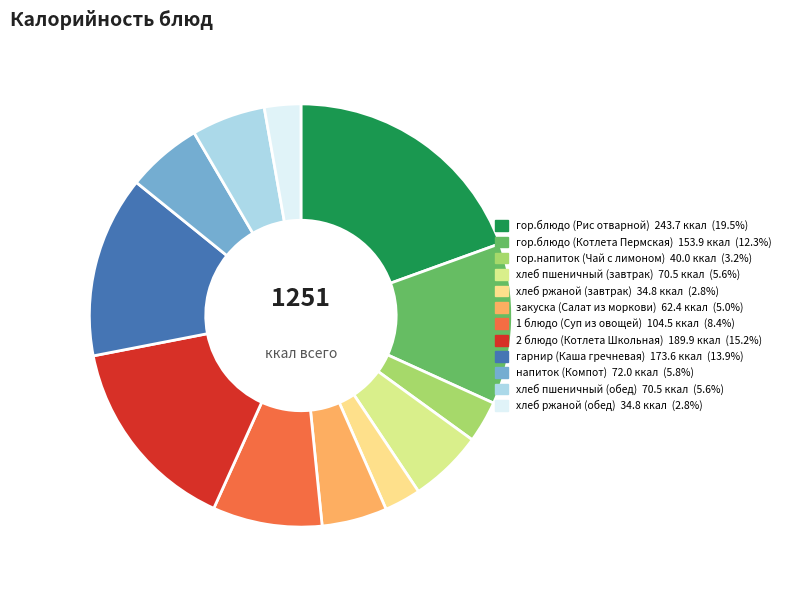

True or false: гор.напиток (Чай с лимоном) accounts for 12% of the total.

False